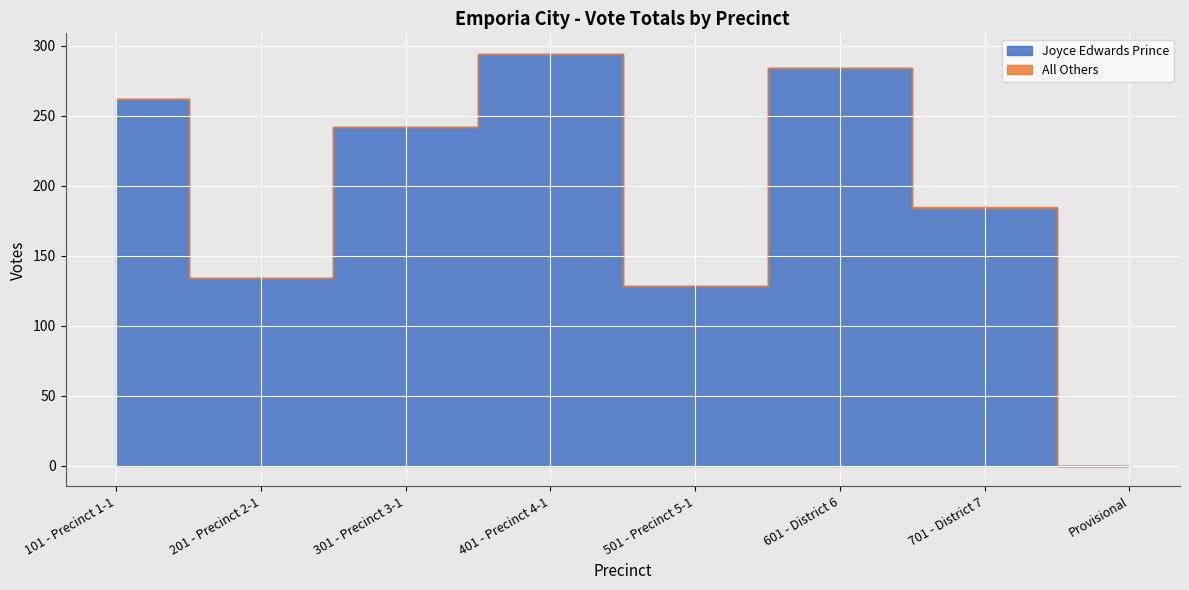

True or false: Joyce Edwards Prince and All Others intersect in this chart.

False